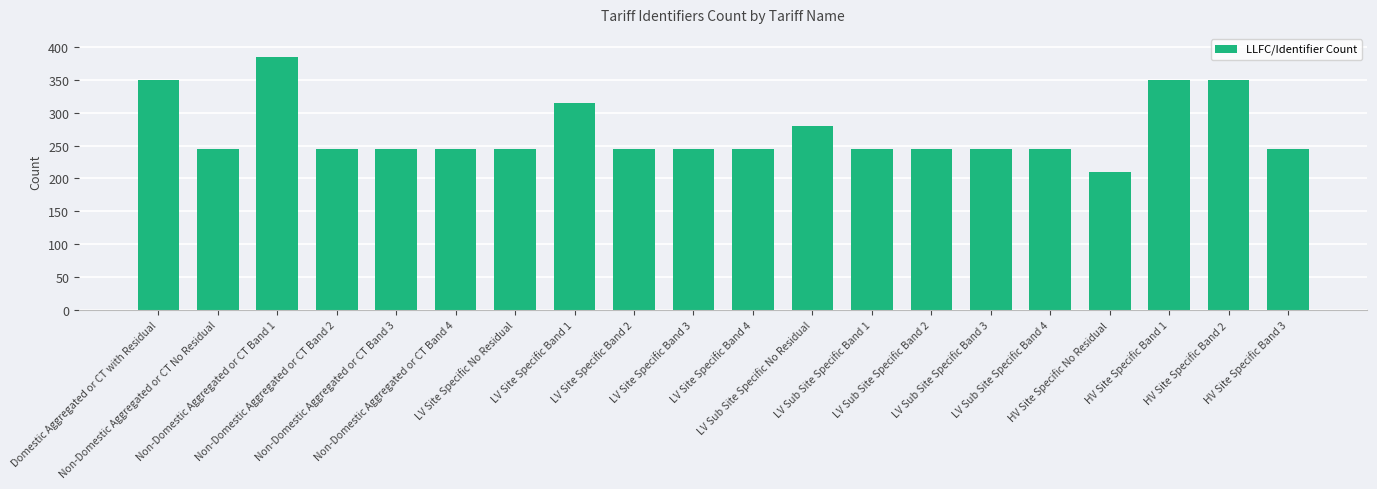

What position from the right is LV Sub Site Specific Band 4?

5